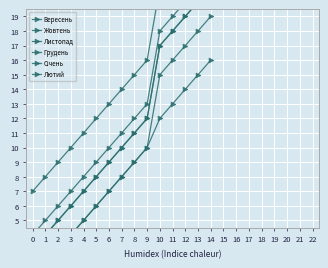

Is it true that Лютий equals 11 at 7?

True